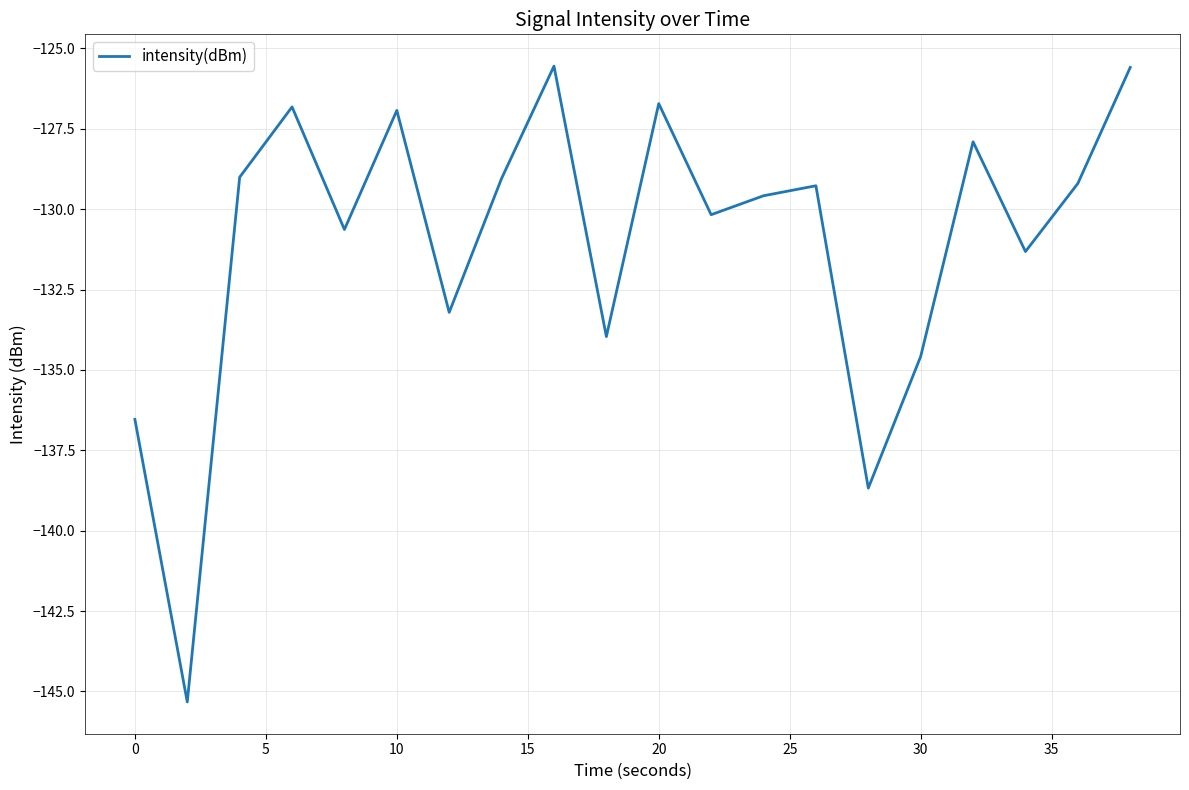

What is the smallest value displayed?

-145.3